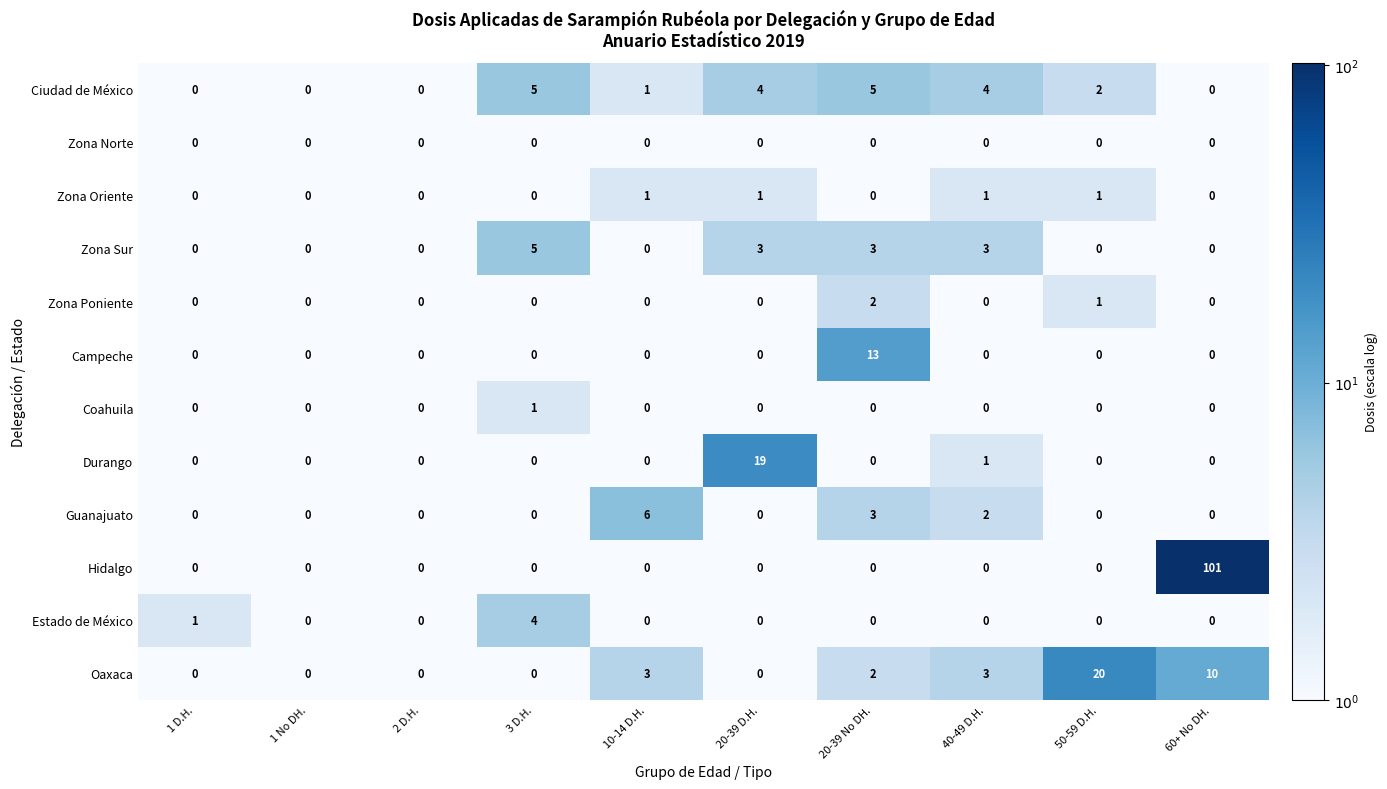

Which series has the largest total across all categories?

Hidalgo